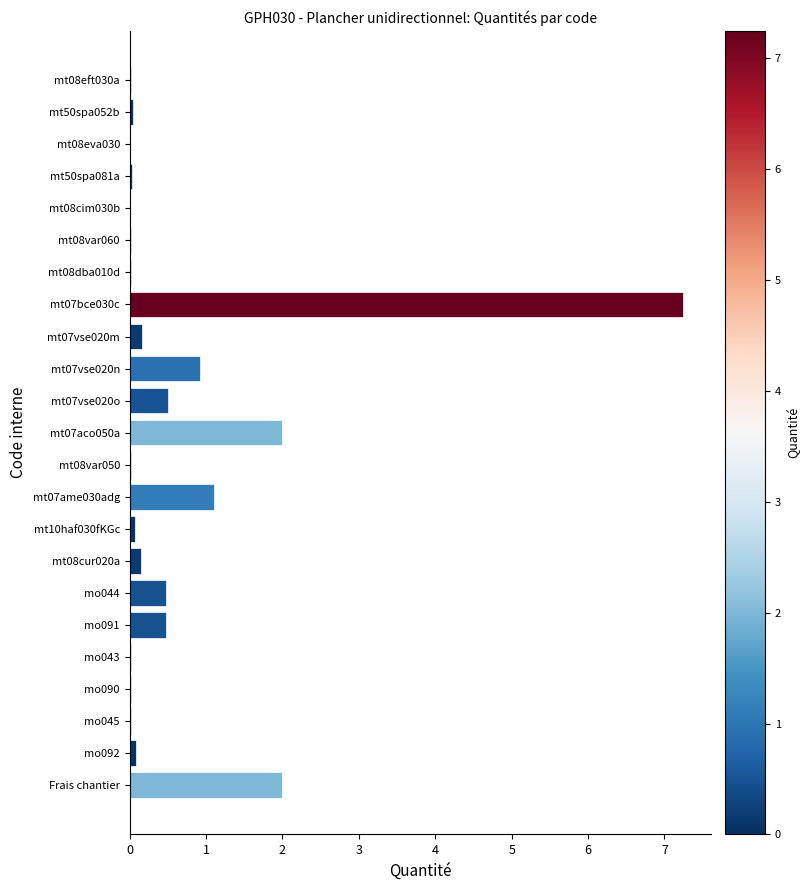

What is the maximum value shown in the chart?

7.2